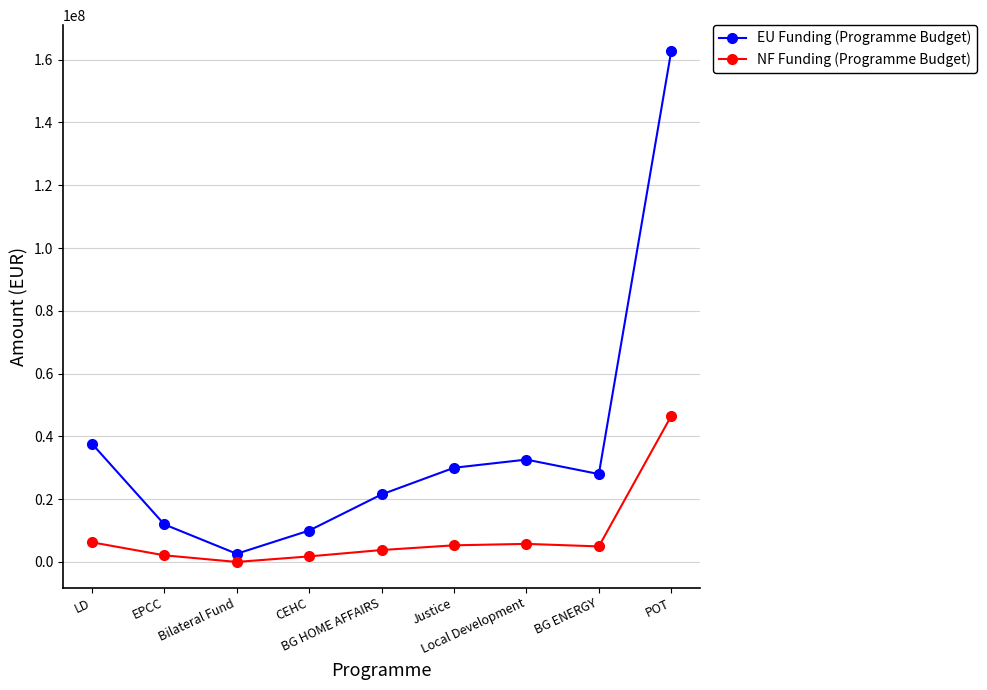

True or false: EU Funding (Programme Budget) and NF Funding (Programme Budget) intersect in this chart.

False